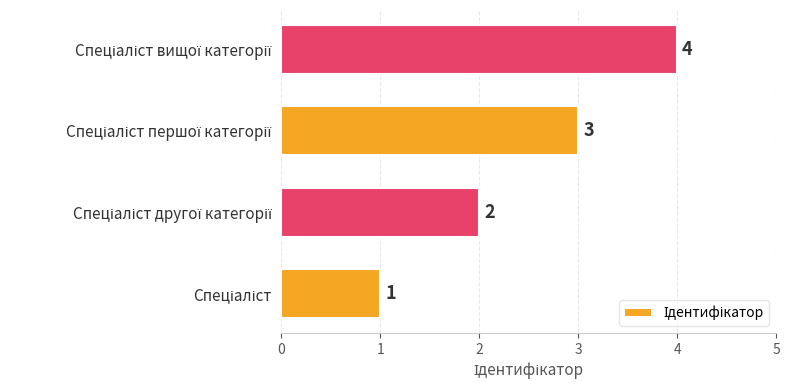

How many data points are less than 3?

2